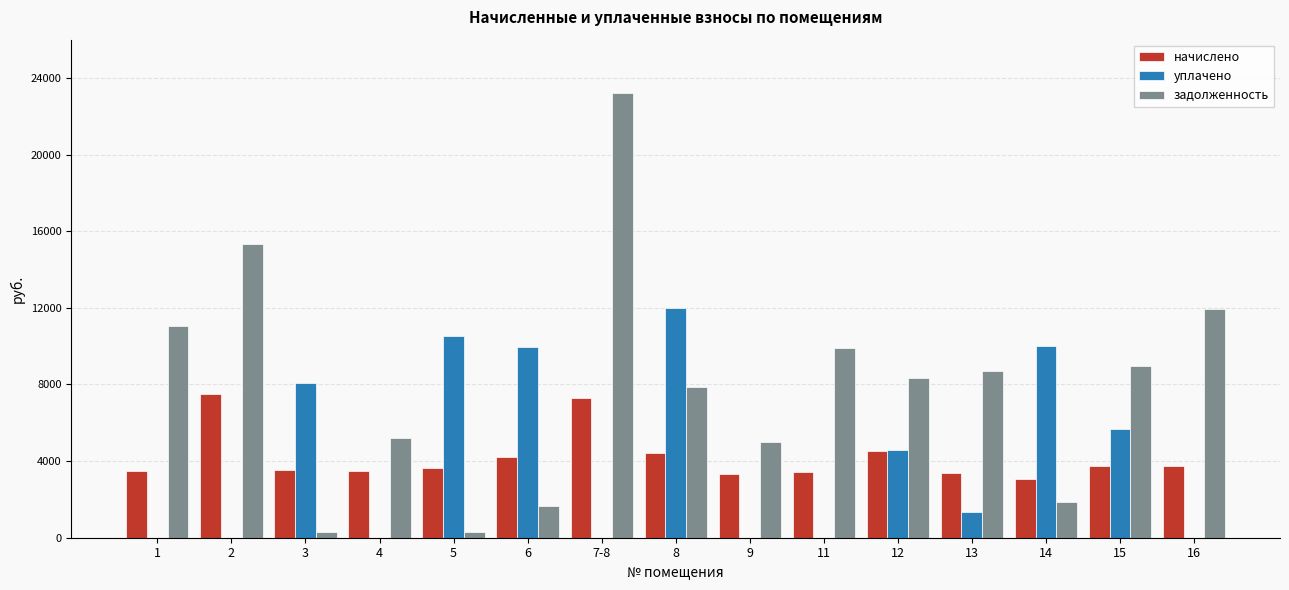

What is the total value across all series at 6?

15852.5